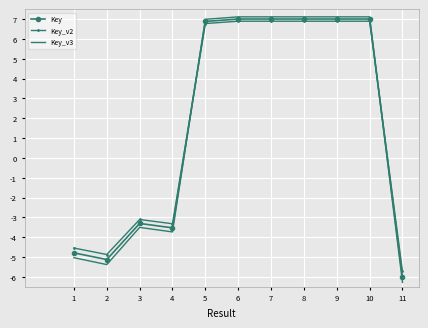

Reading left to right, what are all the values shown in this chart?

Key: 1=-4.8	2=-5.1	3=-3.3	4=-3.5	5=6.9	6=7.0	7=7.0	8=7.0	9=7.0	10=7.0	11=-6.0
Key_v2: 1=-4.5	2=-4.9	3=-3.1	4=-3.3	5=6.8	6=6.9	7=6.9	8=6.9	9=6.9	10=6.9	11=-5.7
Key_v3: 1=-5.0	2=-5.4	3=-3.5	4=-3.7	5=7.0	6=7.1	7=7.1	8=7.1	9=7.1	10=7.1	11=-6.3